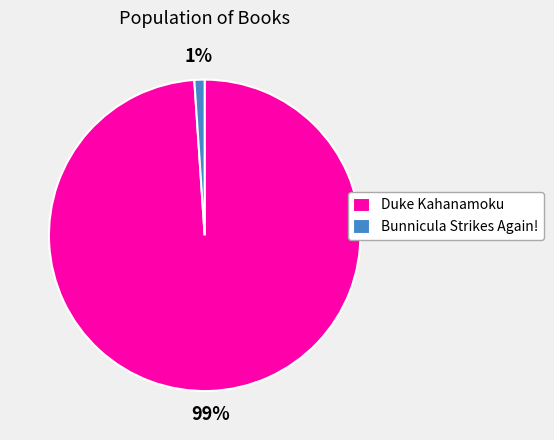

Which has a higher value, Bunnicula Strikes Again! or Duke Kahanamoku?

Duke Kahanamoku